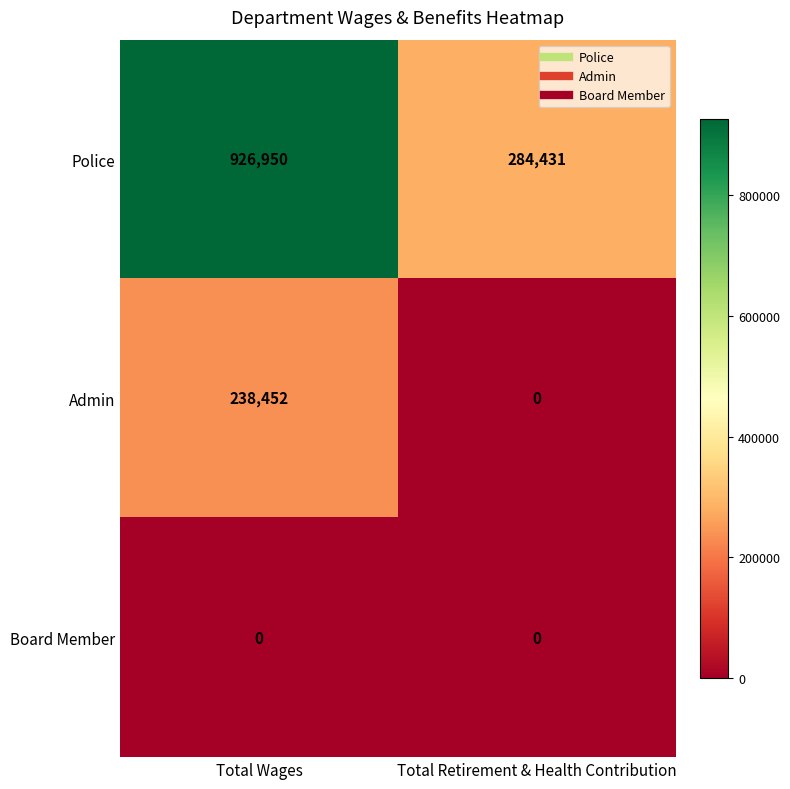

At which category is the sum across all series the highest?

Total Wages